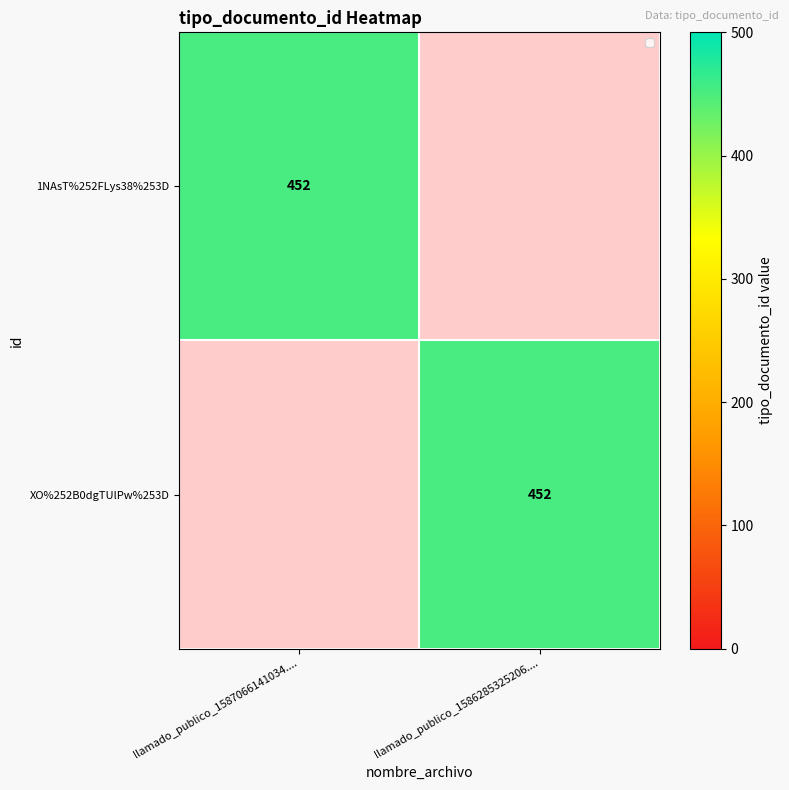

True or false: 1NAsT%252FLys38%253D has a value of 452 at llamado_publico_1587066141034.....

True